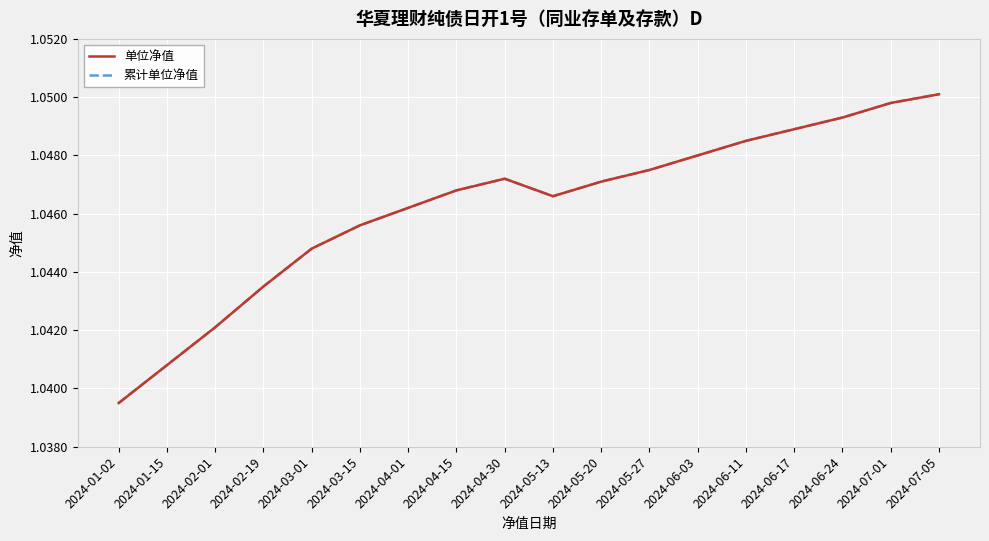

Is this an area chart (filled region under the line)?

No